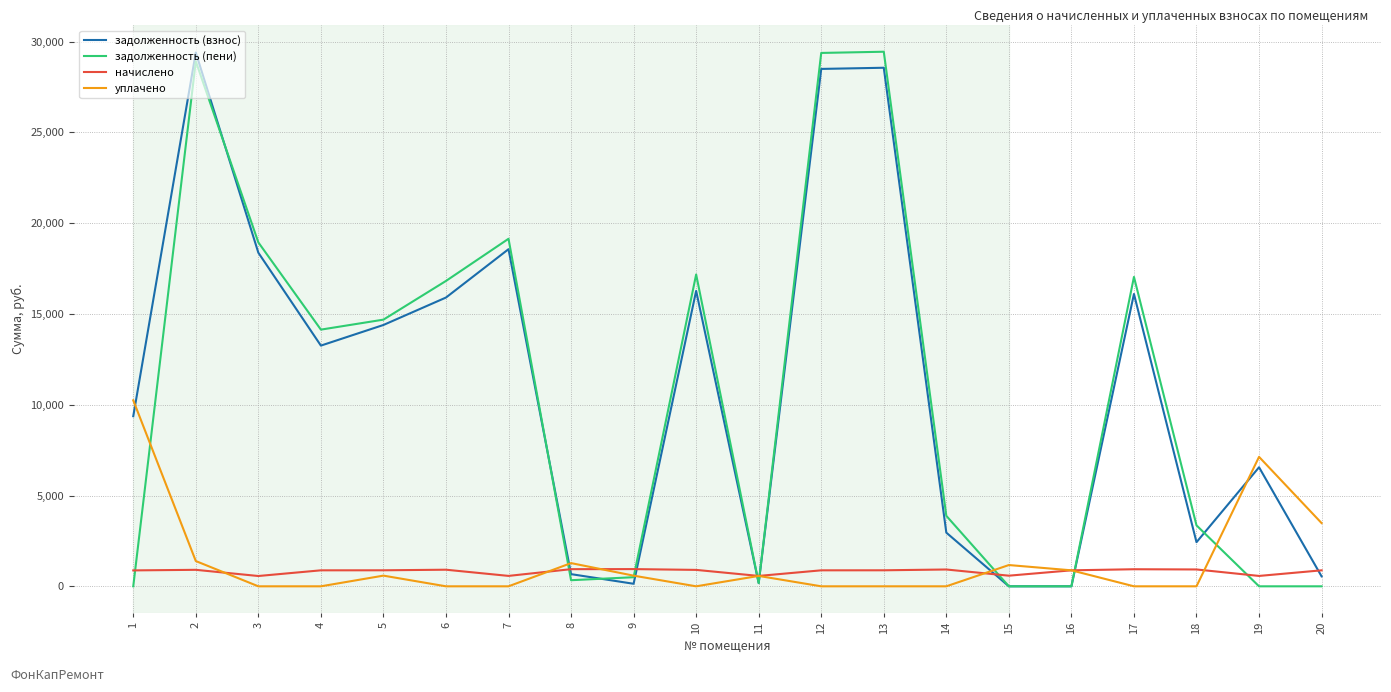

True or false: задолженность (пени) and начислено intersect in this chart.

True